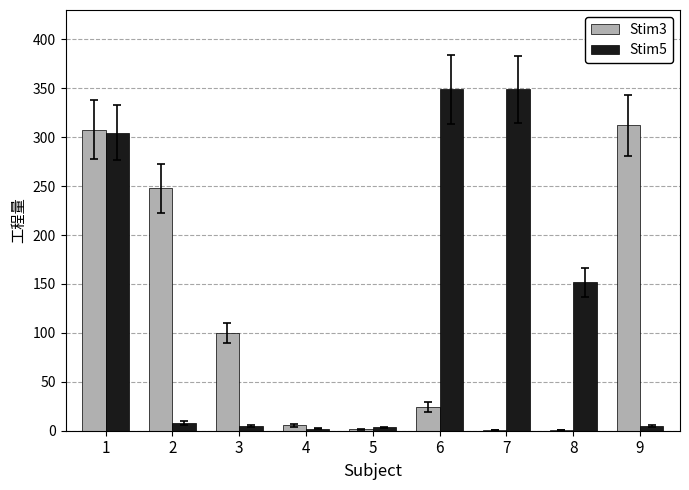

How many categories are shown in the chart?

9